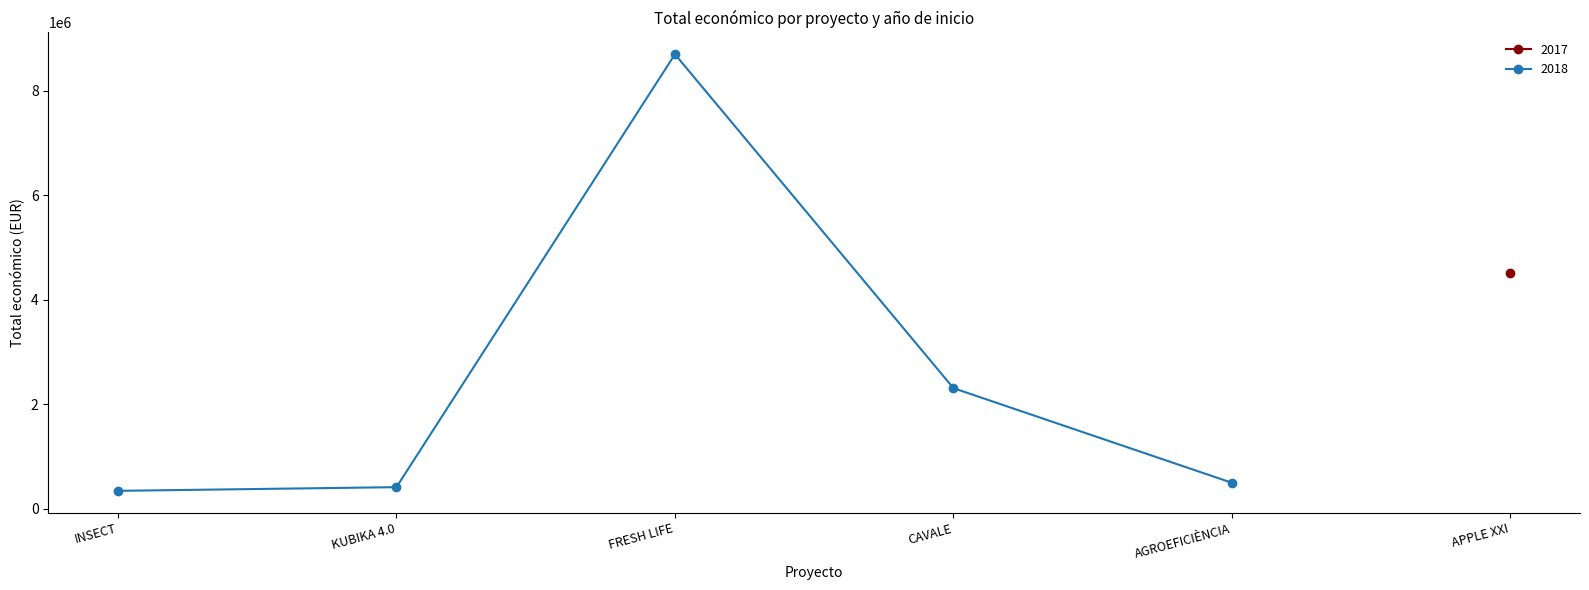

Where is 2018 nearest to the value 4522964?

CAVALE